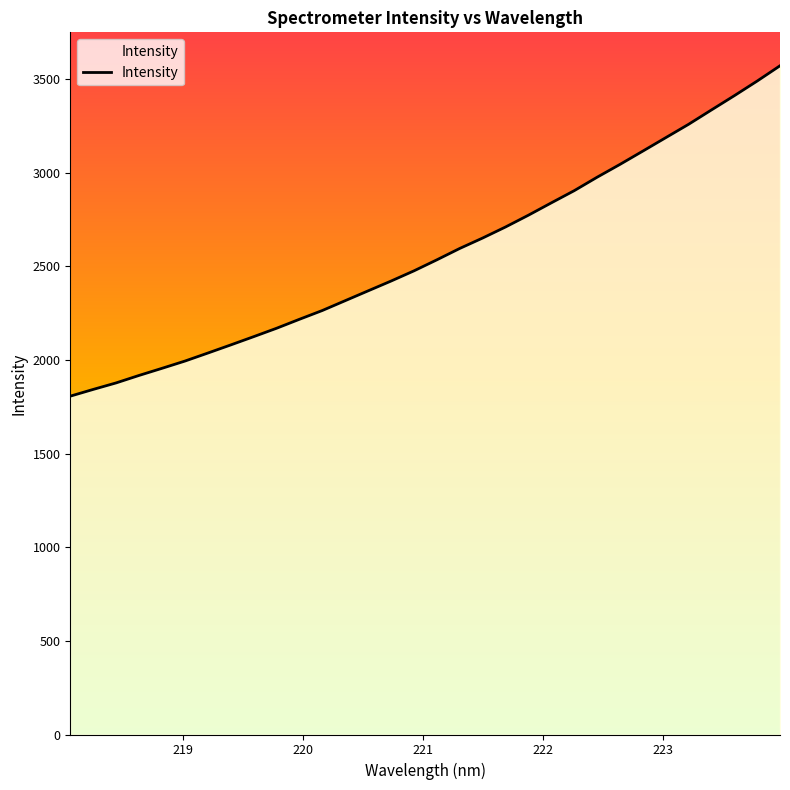

What is the minimum value shown in the chart?

1807.0